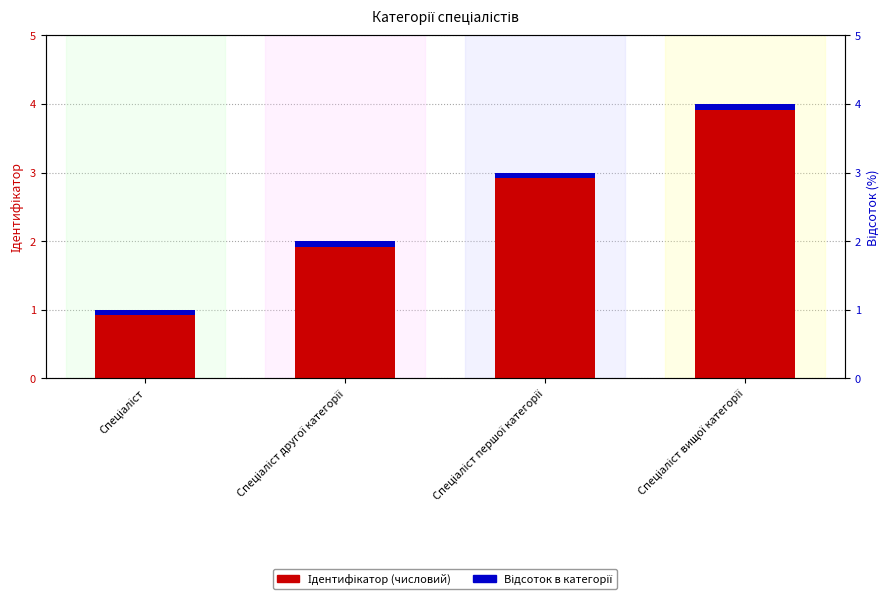

Reading left to right, transcribe all the data shown in this chart.

Ідентифікатор (основний): Спеціаліст=1.0	Спеціаліст другої категорії=2.0	Спеціаліст першої категорії=3.0	Спеціаліст вищої категорії=4.0
Відсоток: Спеціаліст=0.1	Спеціаліст другої категорії=0.1	Спеціаліст першої категорії=0.1	Спеціаліст вищої категорії=0.1